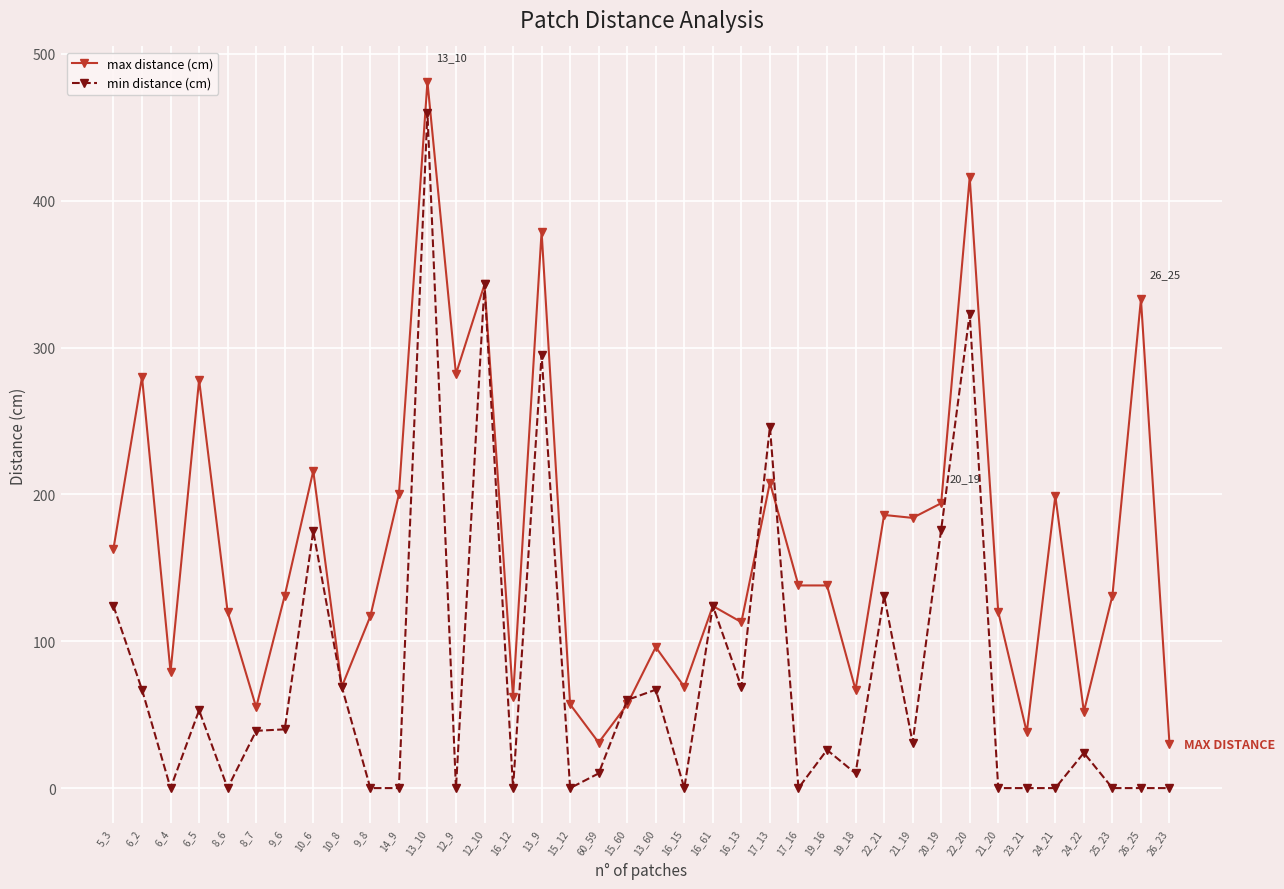

Rank the series by their maximum value, from highest to lowest.

max distance (cm), min distance (cm)